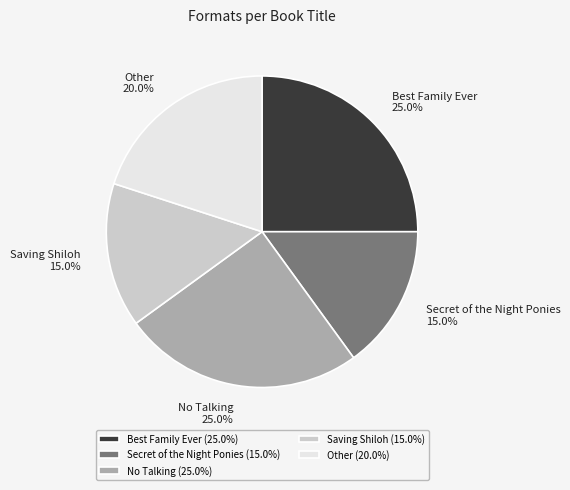

Combined, do Secret of the Night Ponies and Best Family Ever account for over 50%?

No